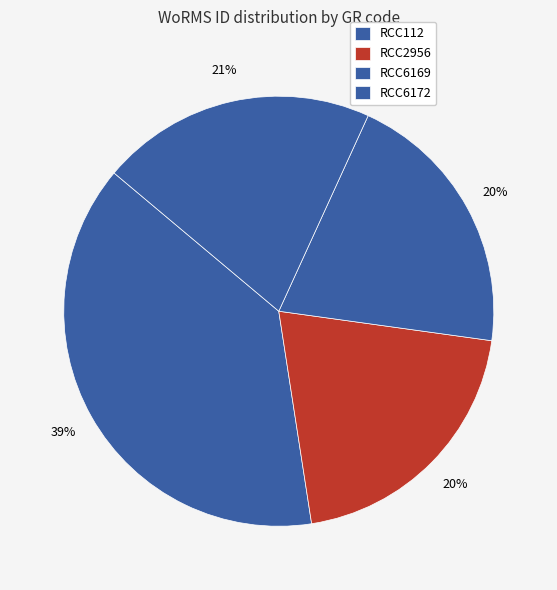

Does RCC112 represent more than half of the total?

No